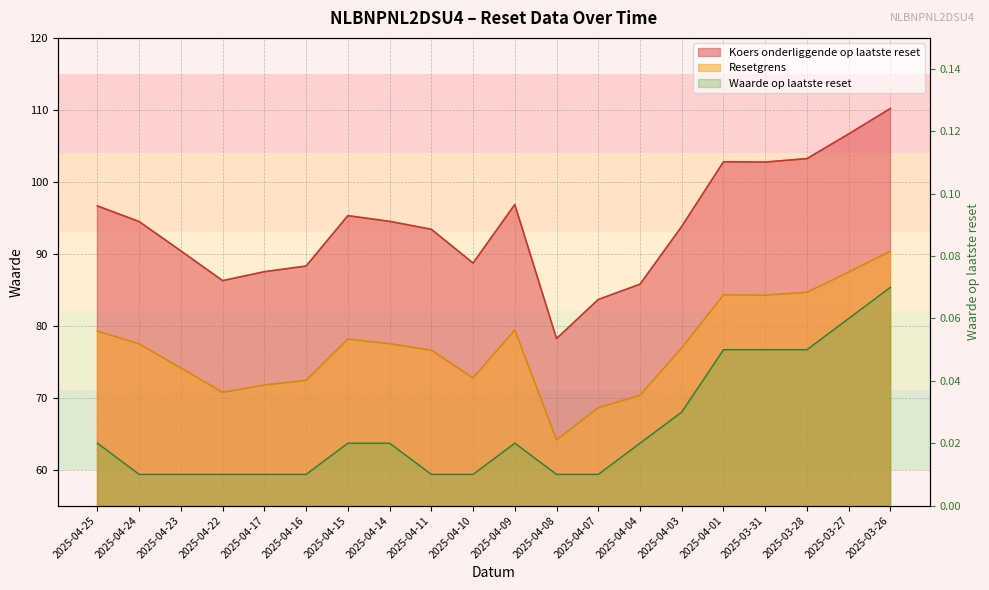

True or false: Koers onderliggende and Waarde op laatste reset intersect in this chart.

False